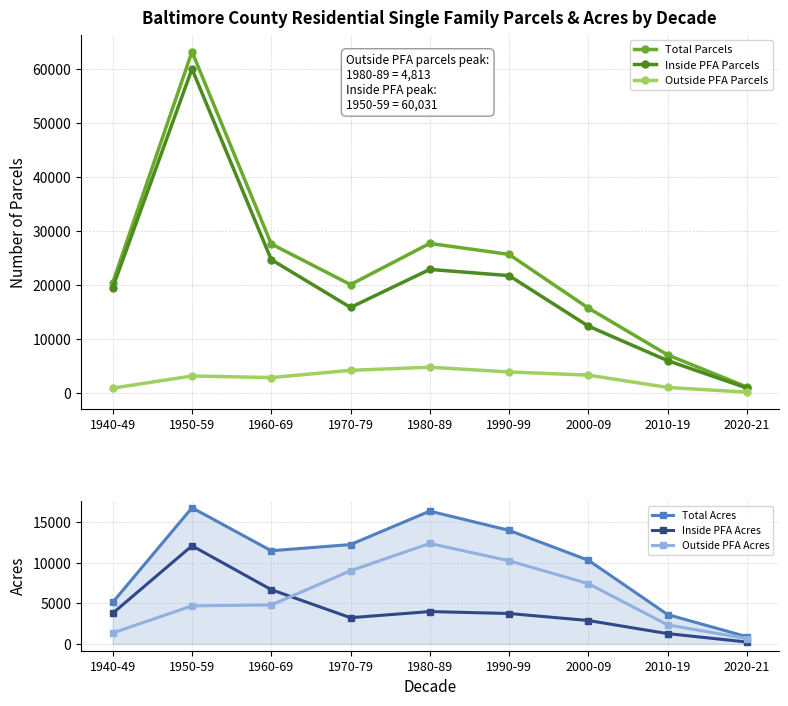

At which label is Inside PFA Parcels closest to 30497?

1960-69